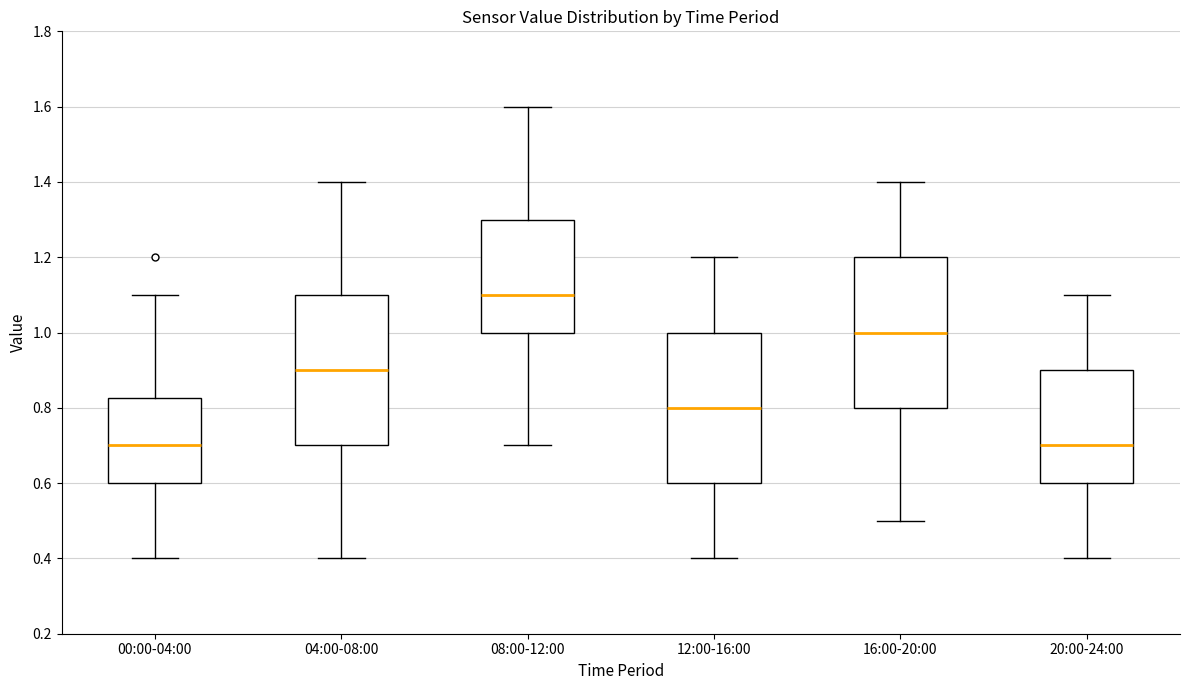

Where is the upper edge of the box for 04:00-08:00 on the y-axis? The values are not printed on the chart, so give them approximately, as read against the axis.

1.10